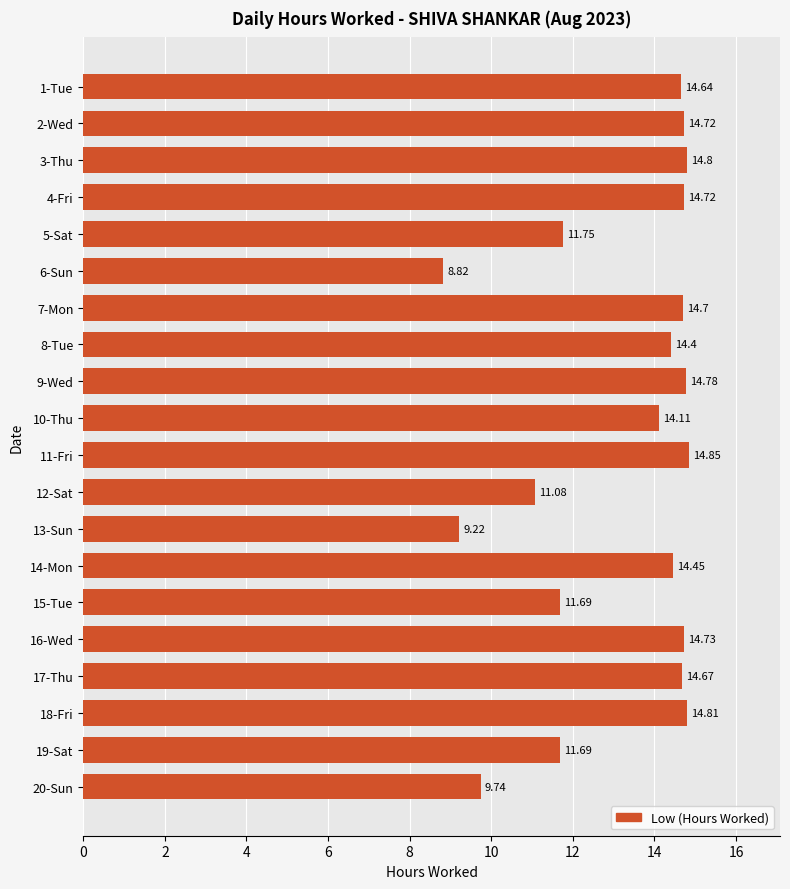

What is the minimum value shown in the chart?

8.8